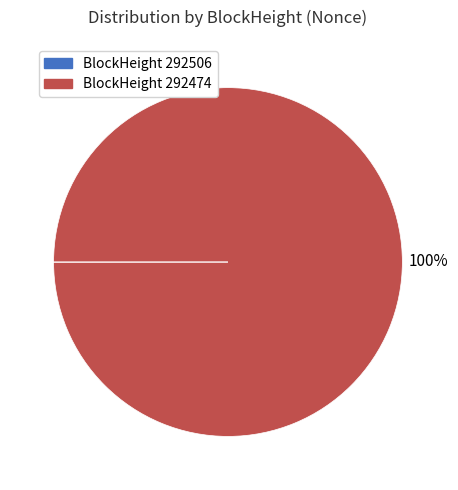

To the nearest percent, what is the difference between the largest and smallest slice percentages?

100%